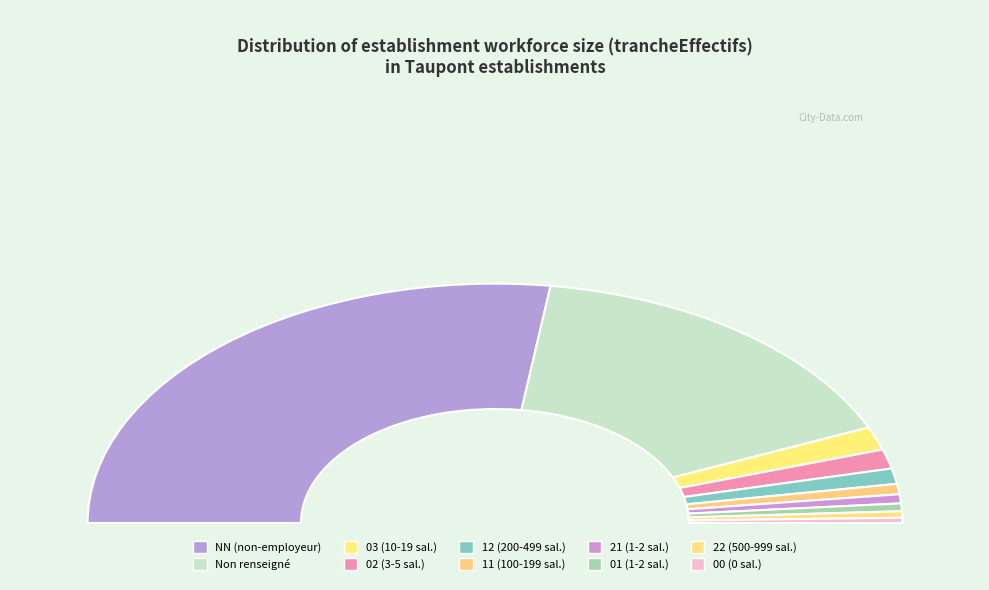

Does NN represent more than half of the total?

Yes